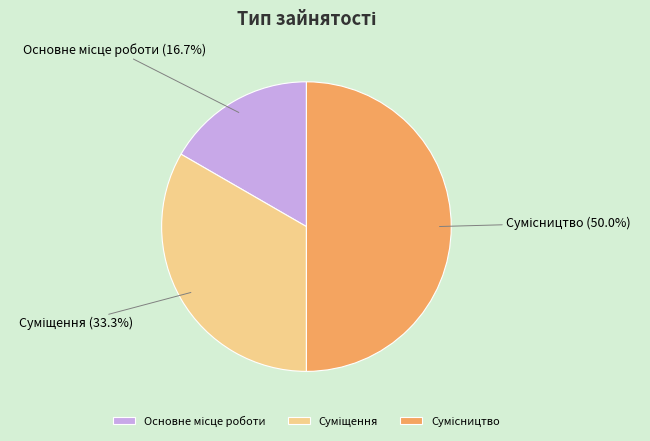

What is the change in value from Основне місце роботи to Суміщення?

+1